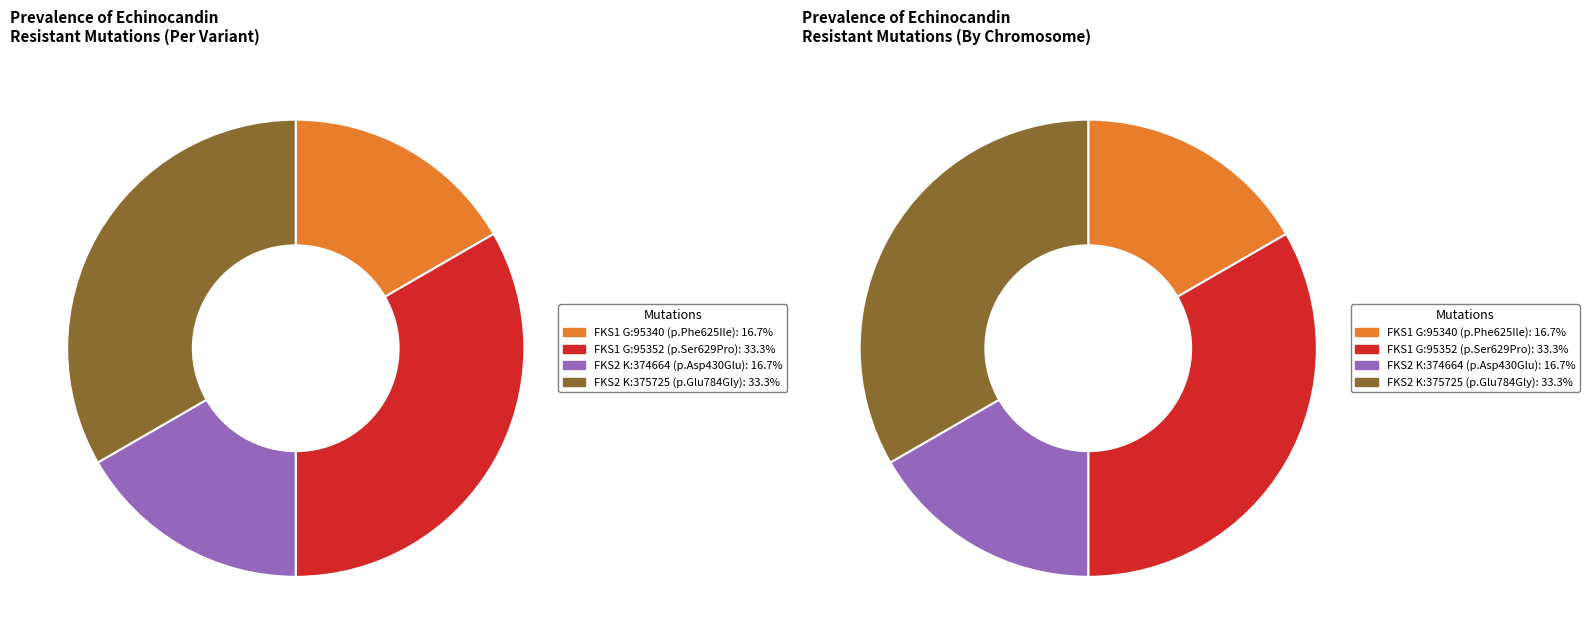

Does any single category account for the majority?

No